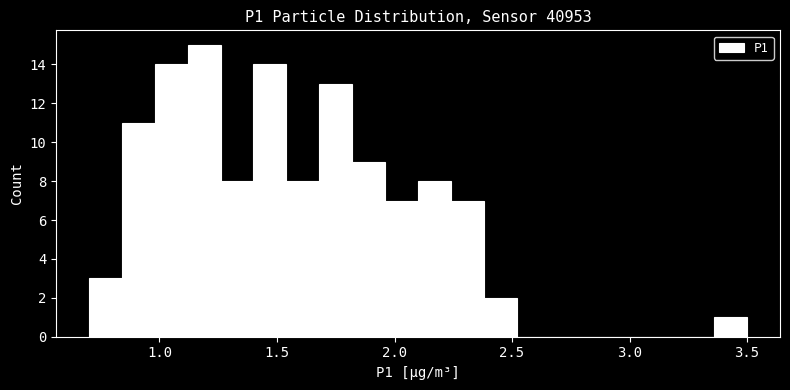

Read against the x-axis, roughly where is the centre of the tallest bar?

1.20